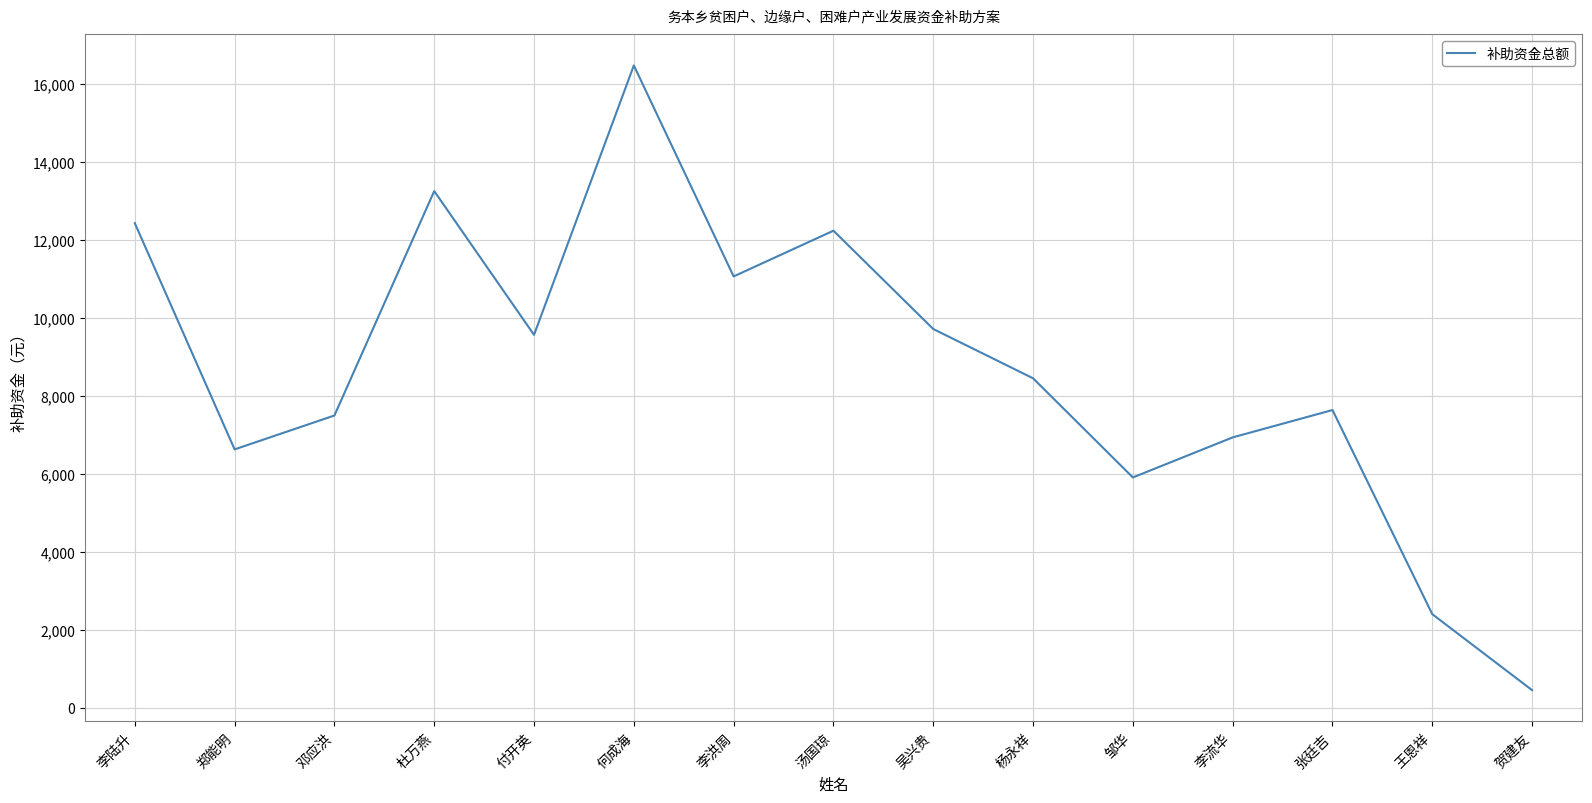

Reading right to left, extract all data points from this chart.

450.0	2400.0	7640.0	6938.0	5910.0	8455.0	9720.0	12243.2	11070.0	16485.0	9570.0	13260.0	7500.0	6630.0	12437.0